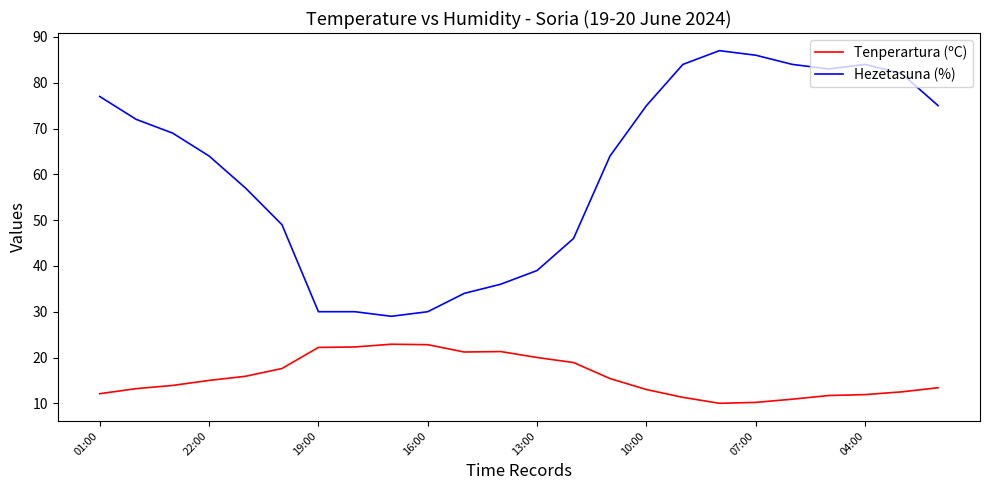

What is the sum of all Tenperartura (ºC) values?

379.6